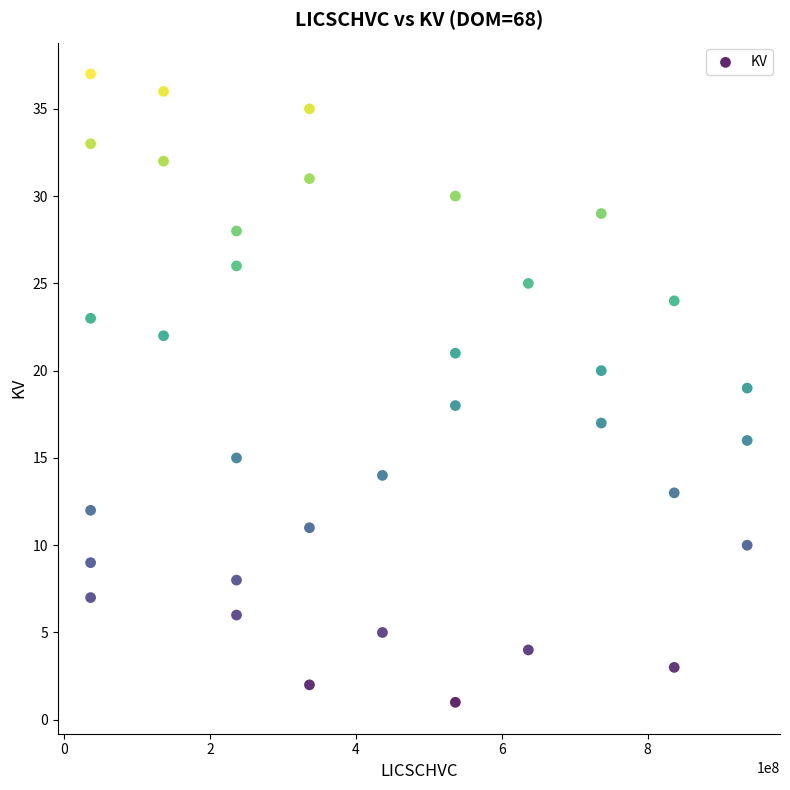

What is the range of Y values (max minus min)?

36